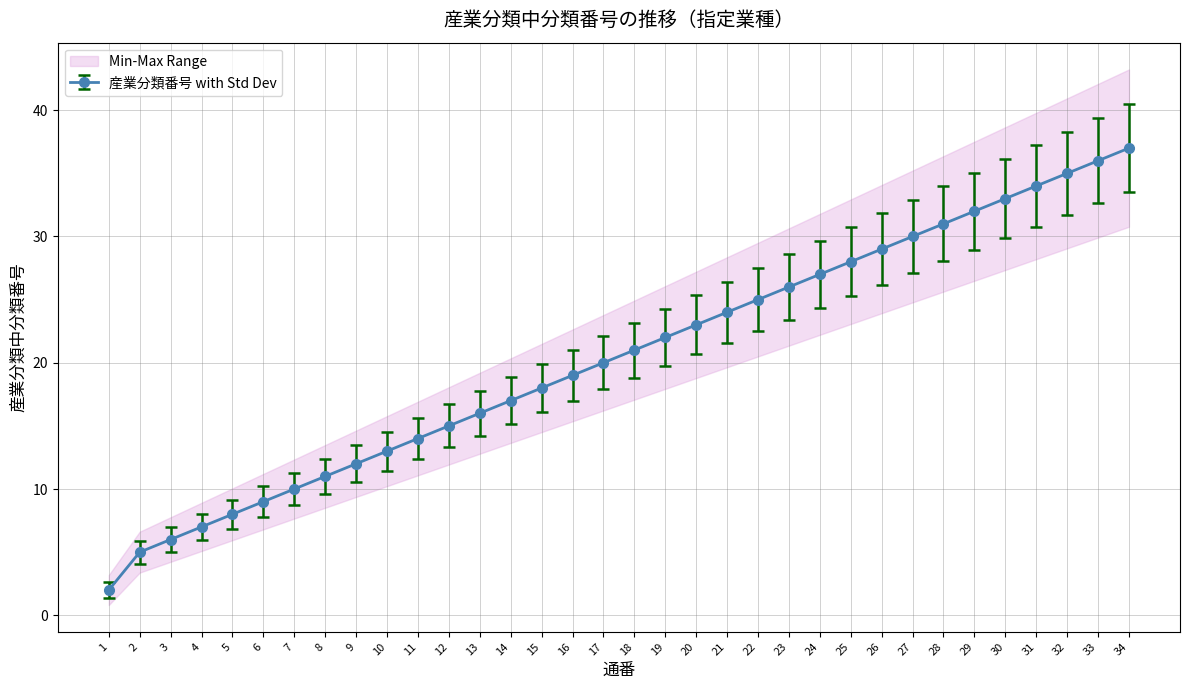

What is the sum of all values?

695